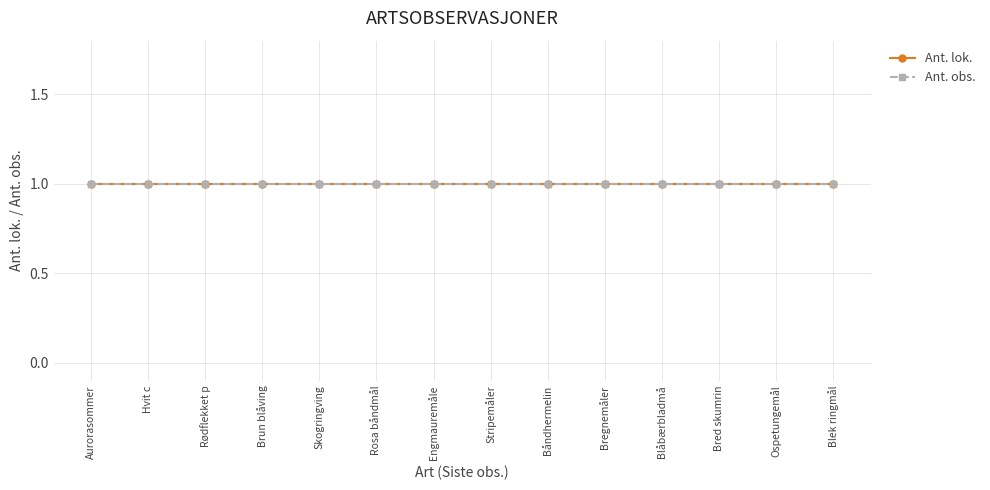

What is the maximum value shown in the chart?

1